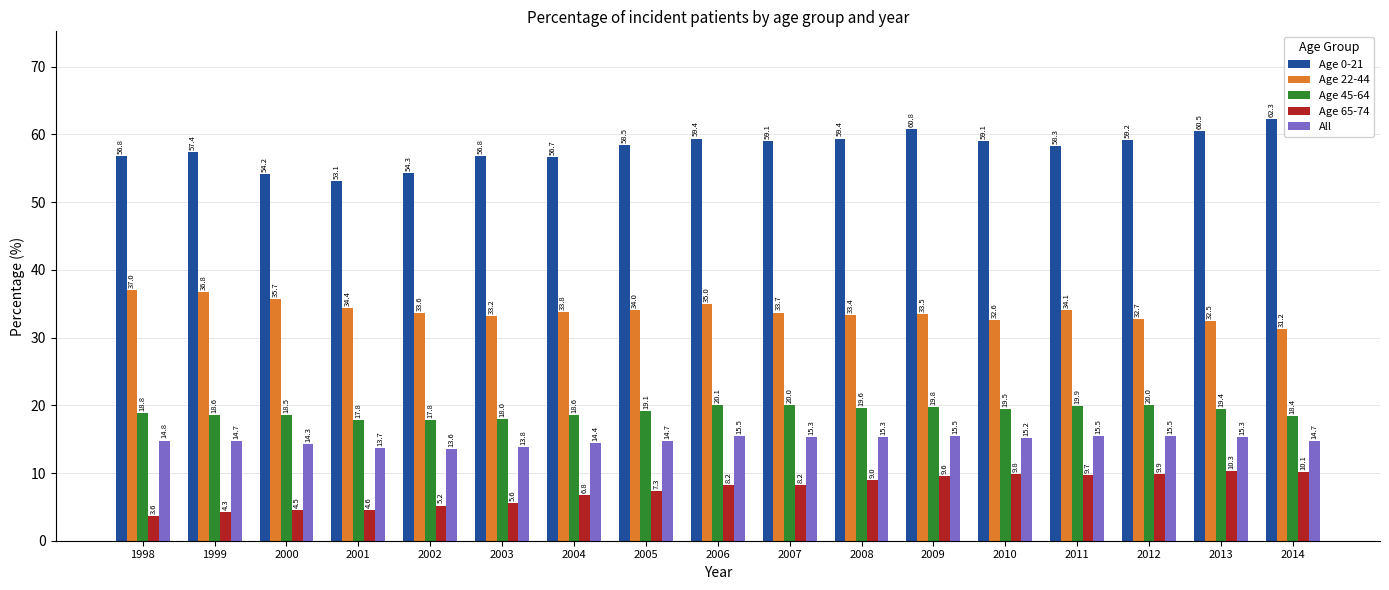

Which series has the largest total across all categories?

Age 0-21